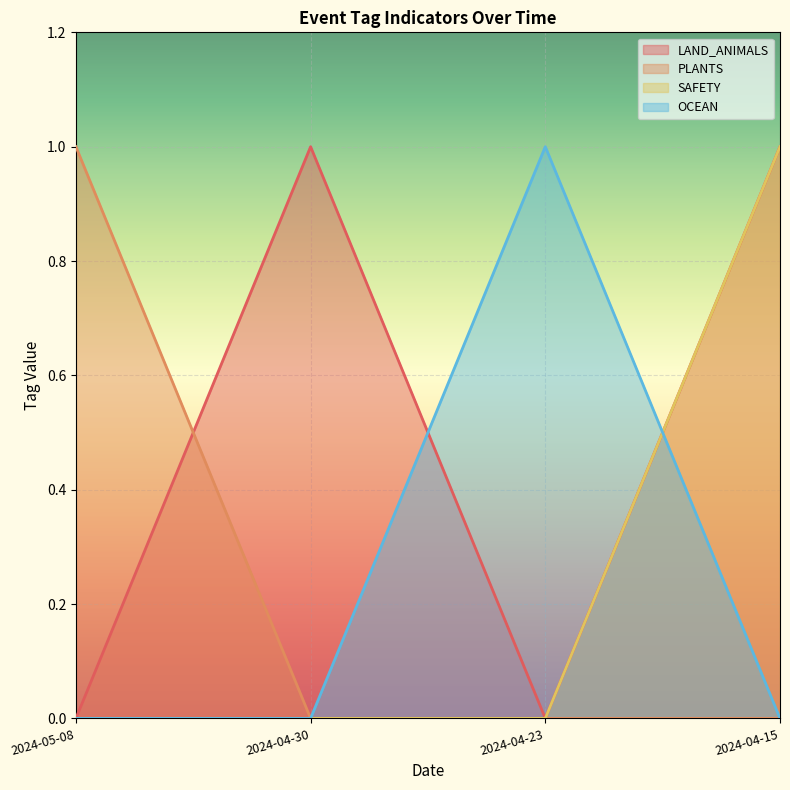

Is it true that LAND_ANIMALS equals 1 at 2024-05-08?

False